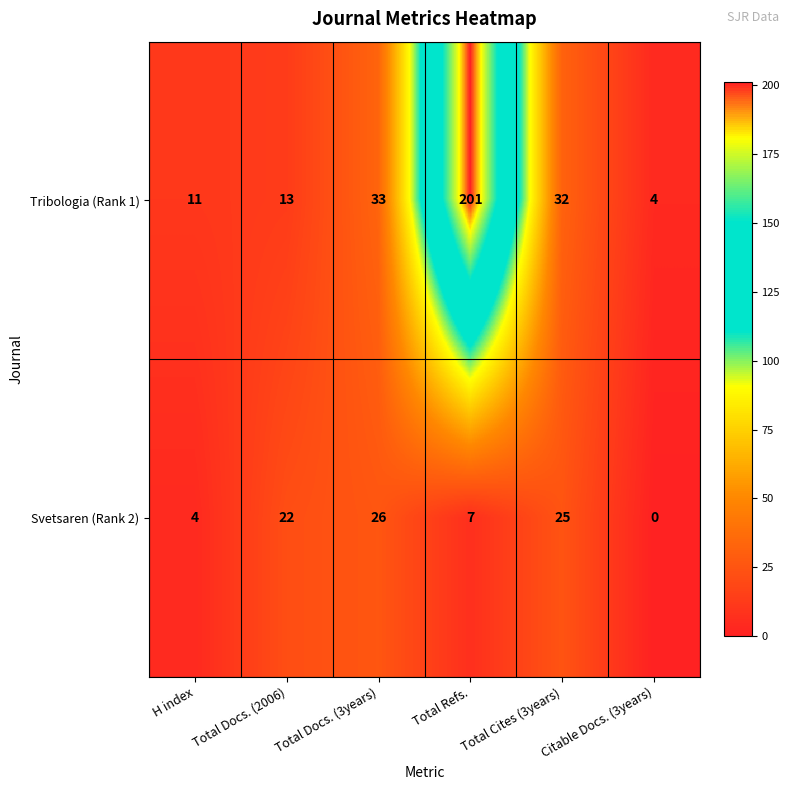

What is the sum of all Tribologia (Rank 1) values?

294